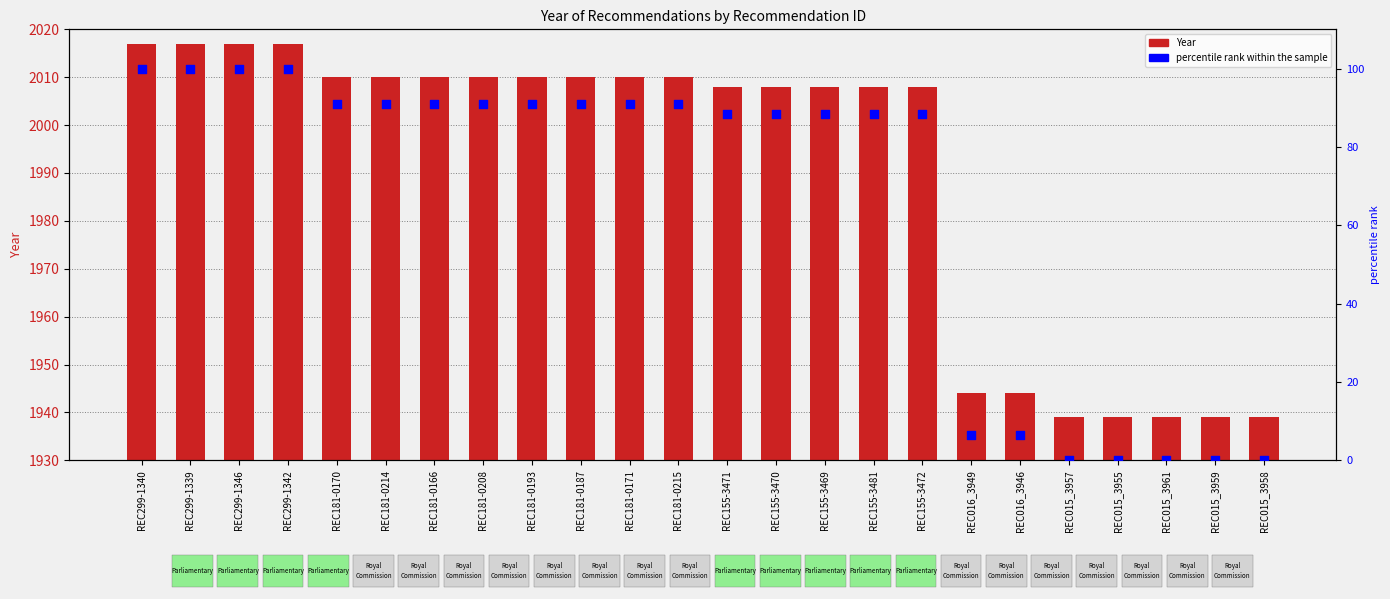

Which series reaches the minimum Y coordinate?

percentile rank within the sample